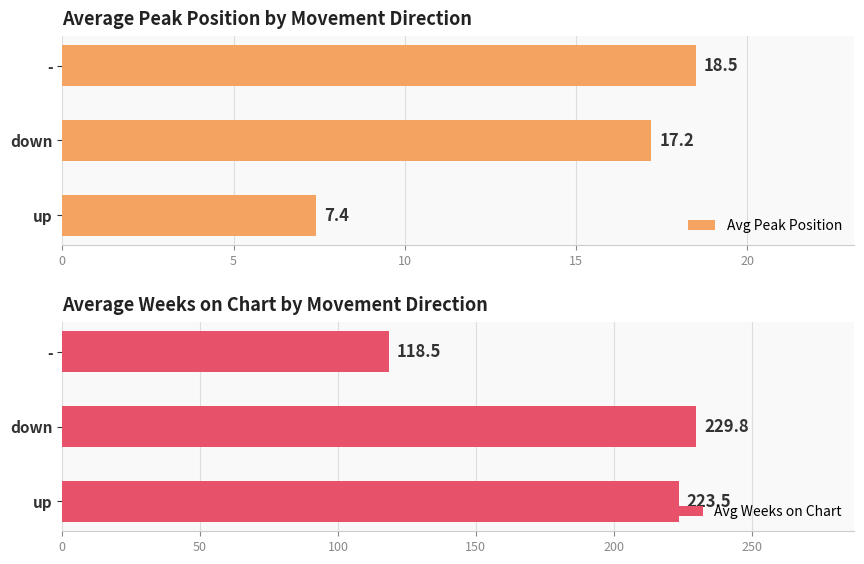

What is the value of the Avg Peak Position bar at the 2nd from the left?

17.2